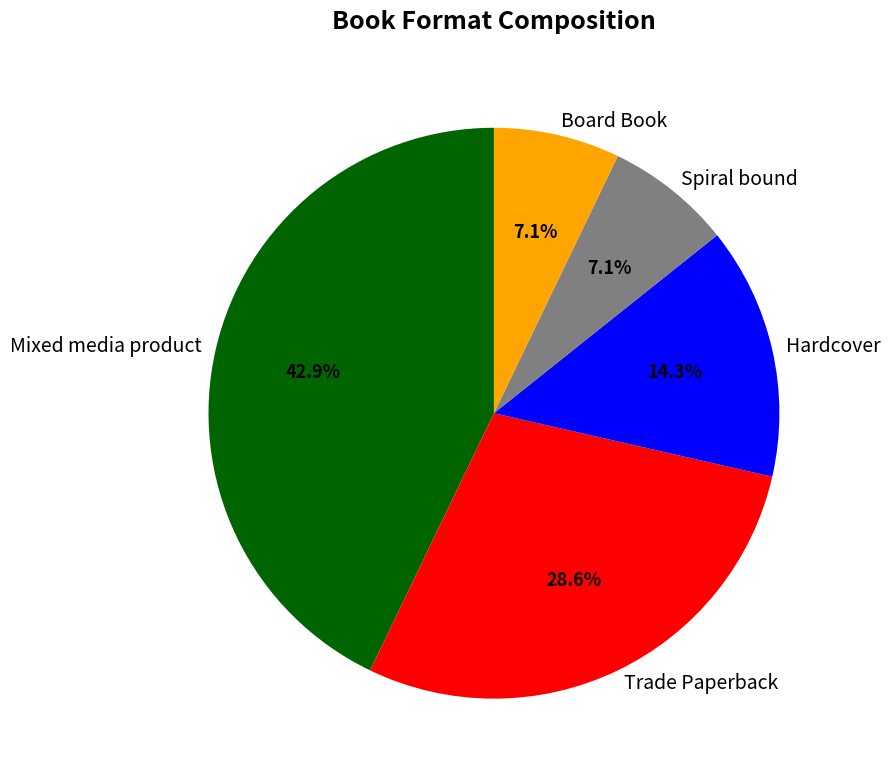

Which slice is the largest?

Mixed media product